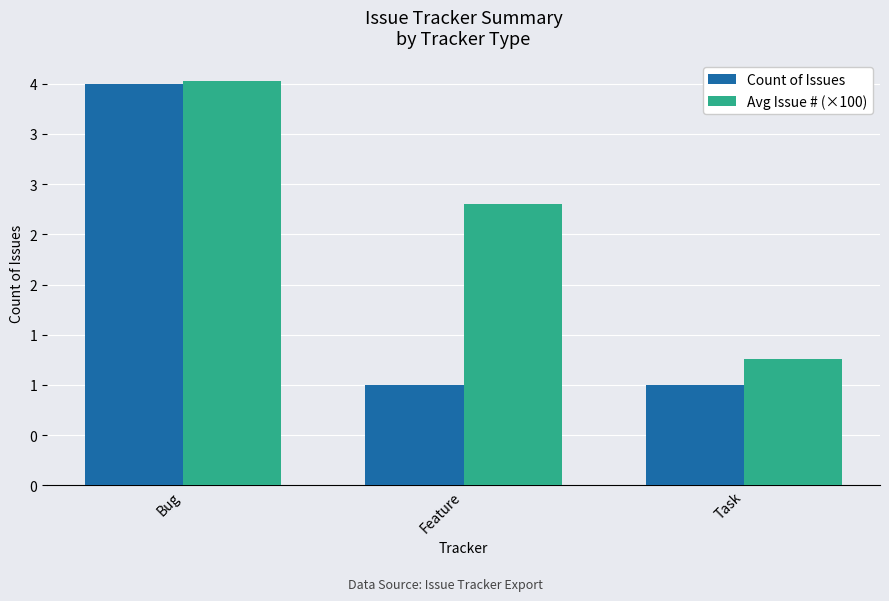

What is the greatest value displayed?

4.0